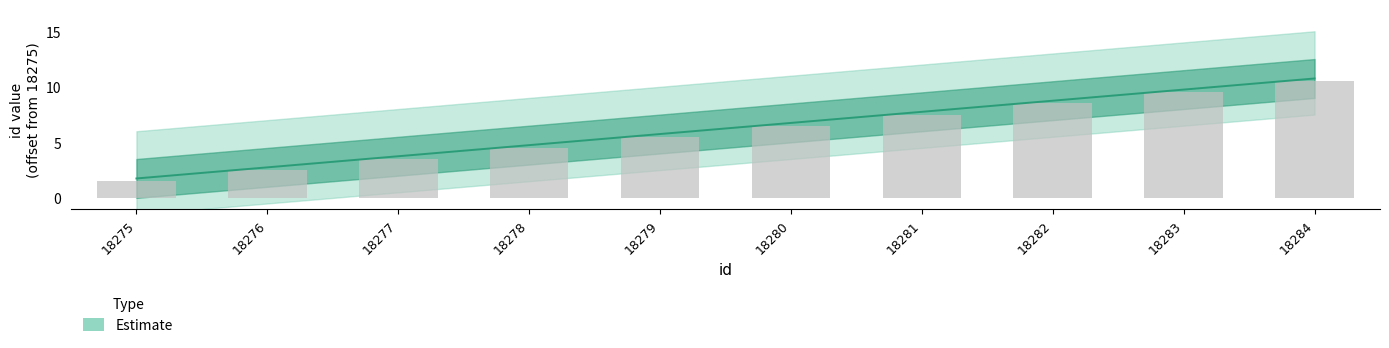

What is the difference between the highest and lowest values at 18284?

0.2